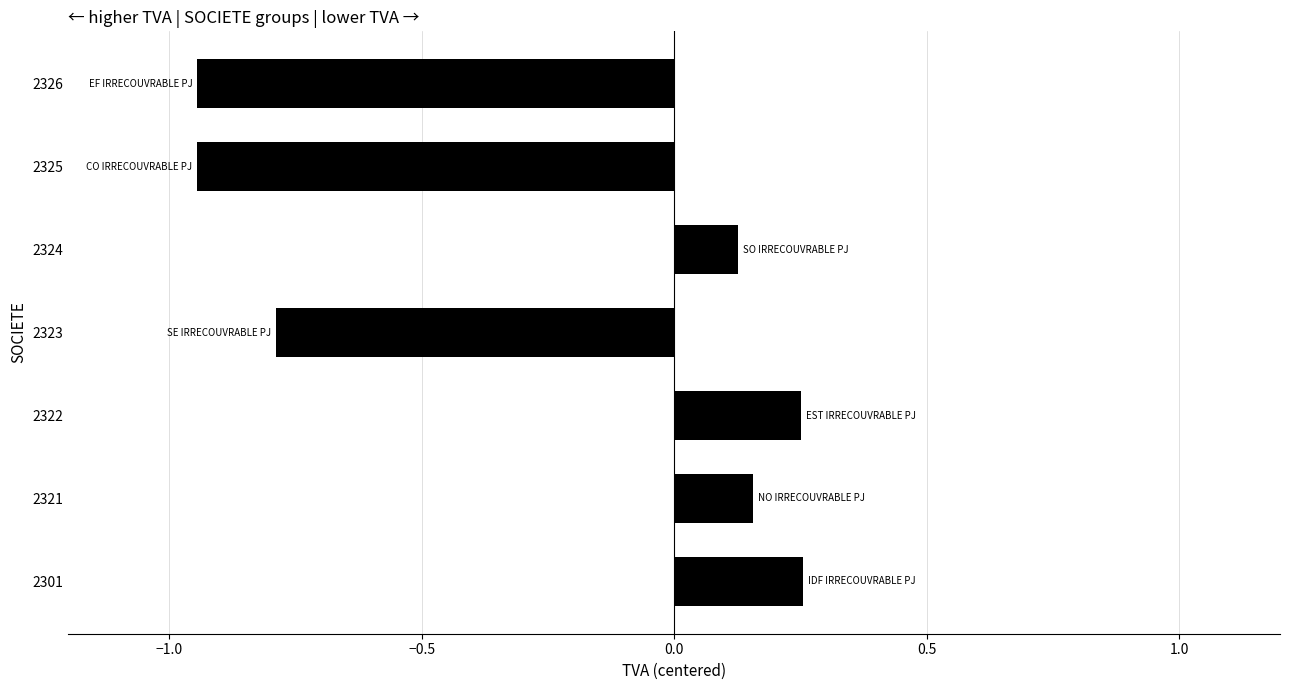

What is the change in value from 2321 to 2326?

-1.1